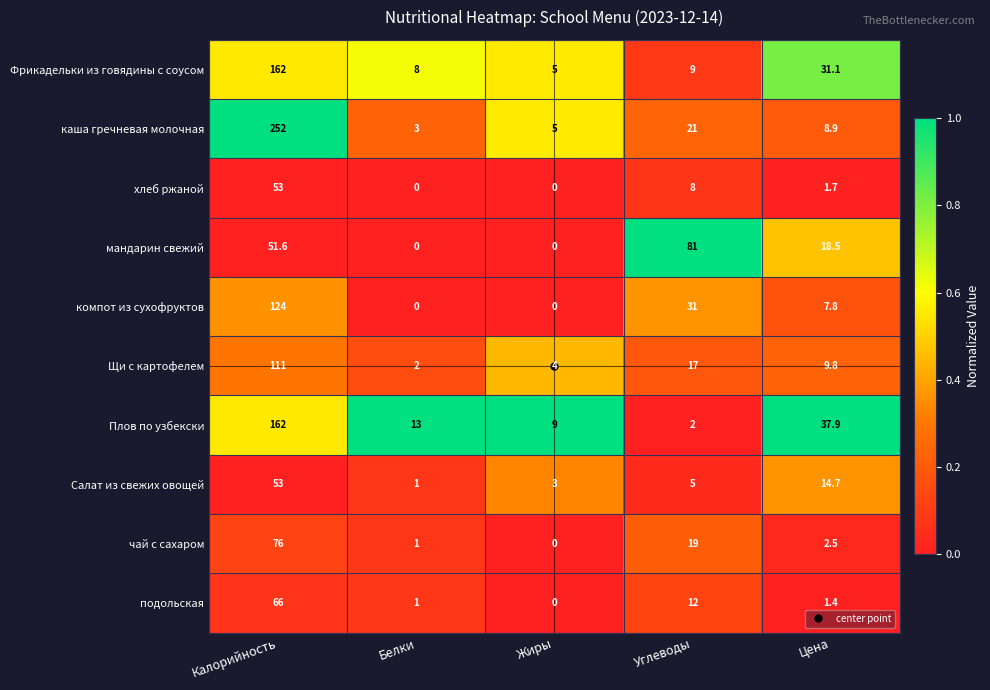

Which series changed the most between Калорийность and Белки?

каша гречневая молочная